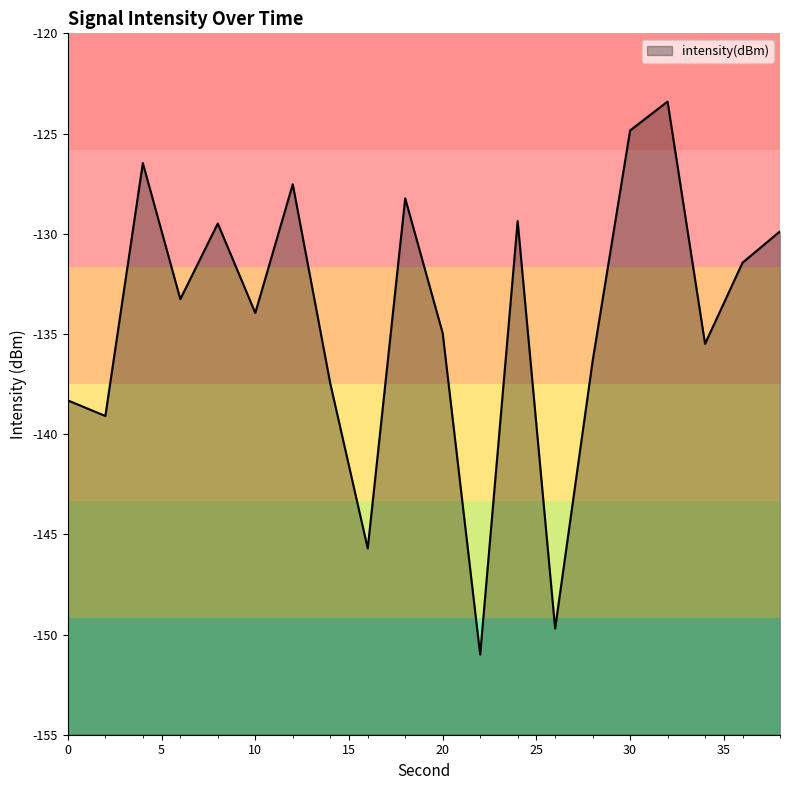

Is it true that the value at 12 is -127.5?

True